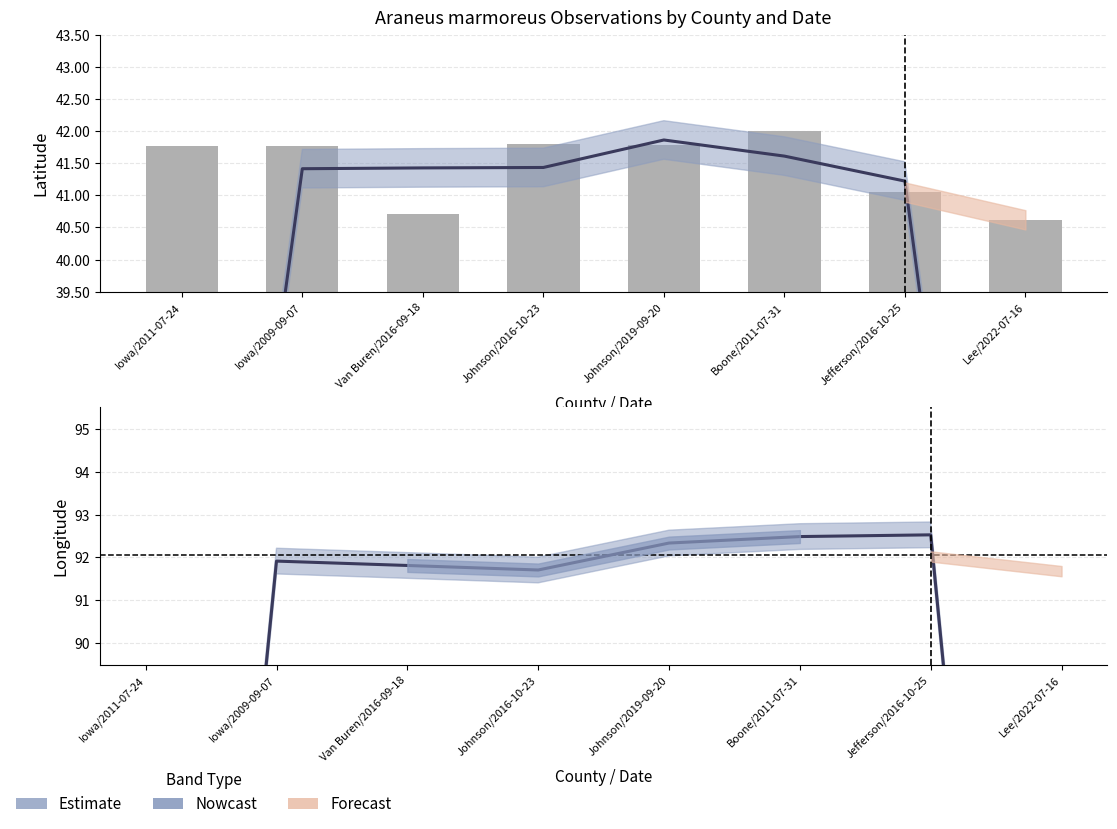

What is the label of the 7th bar from the right?

Iowa/2009-09-07